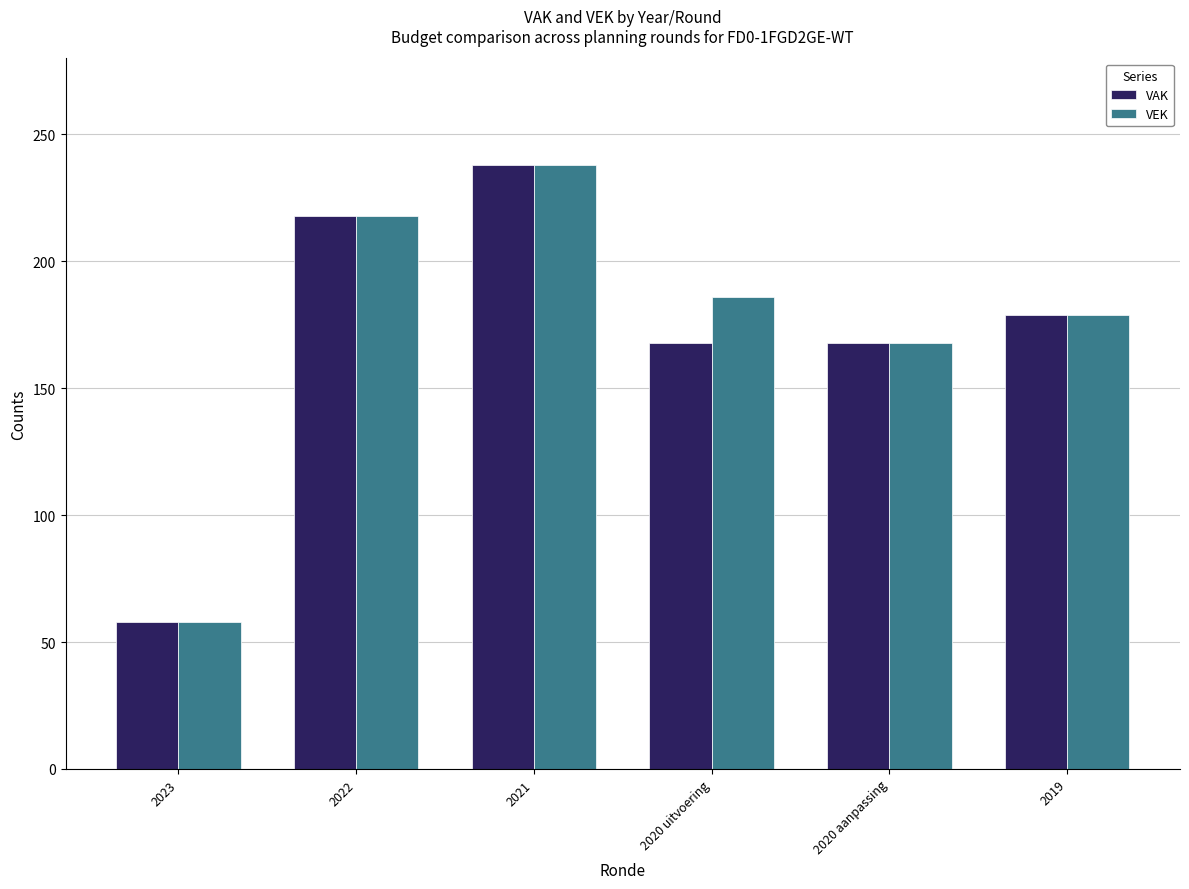

How many distinct data groups are displayed?

2